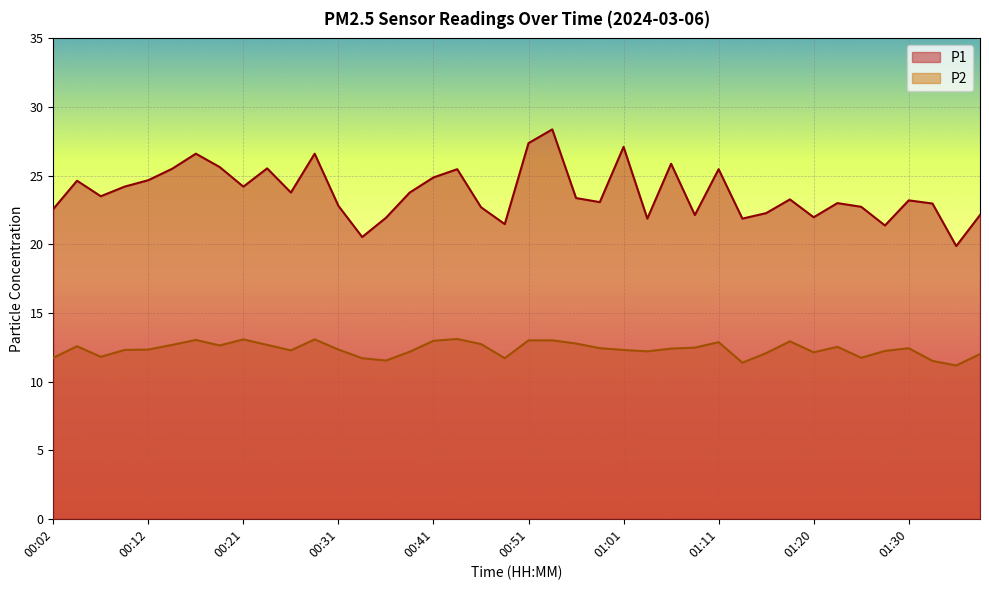

Which series has the largest range (max minus min)?

P1